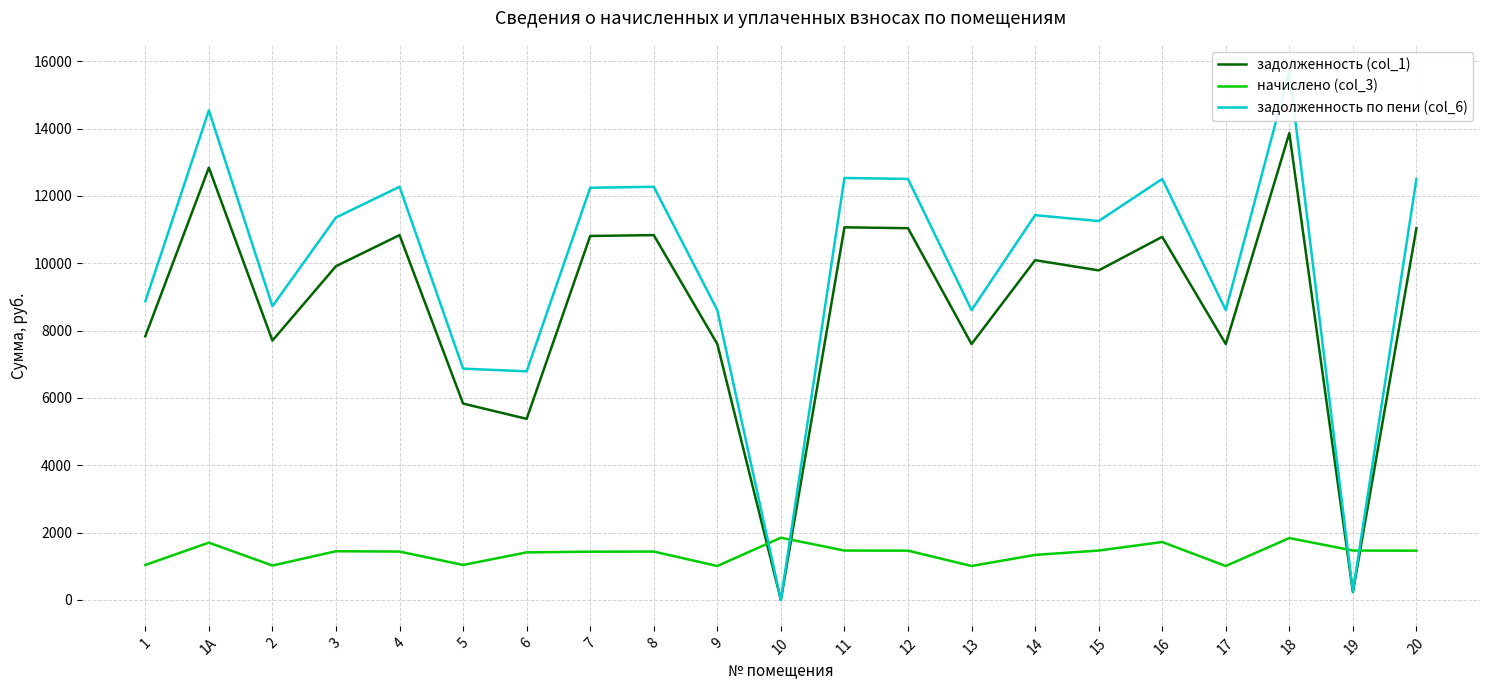

What is the lowest value of the начислено (col_3) series?

1007.0